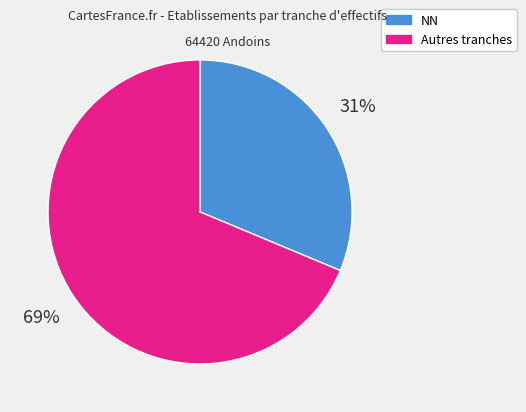

To the nearest percent, what percentage of the pie is NN?

31%